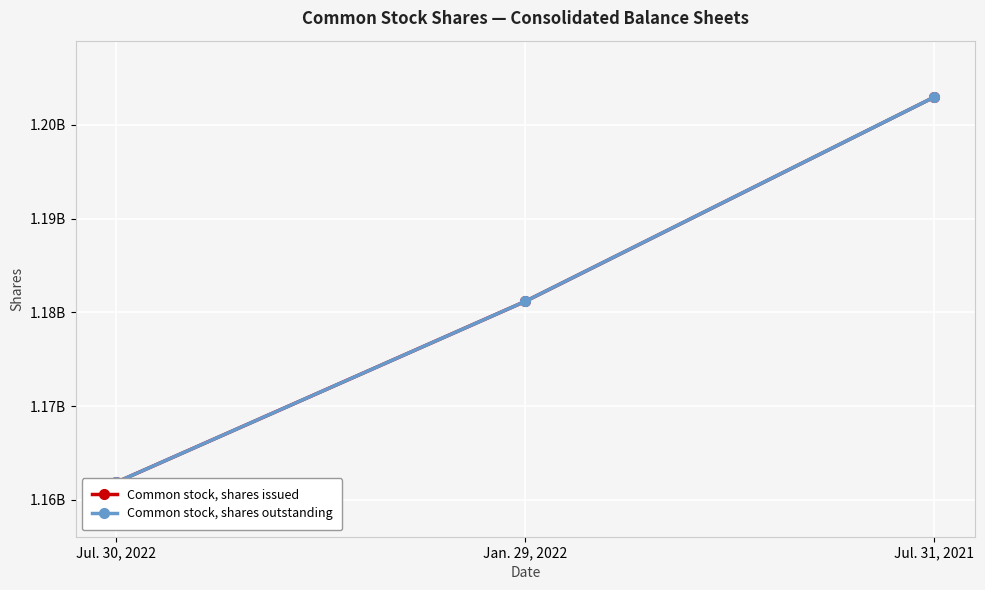

Where does the Common stock, shares outstanding series first go above 1181188731?

Jul. 31, 2021